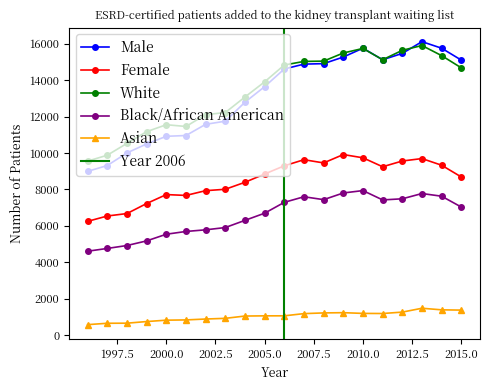

Reading left to right, what are all the values shown in this chart?

Male: 1996=8988	1997=9310	1998=10002	1999=10495	2000=10914	2001=10957	2002=11572	2003=11744	2004=12787	2005=13641	2006=14612	2007=14878	2008=14904	2009=15268	2010=15752	2011=15118	2012=15467	2013=16112	2014=15751	2015=15098
Female: 1996=6243	1997=6537	1998=6671	1999=7222	2000=7713	2001=7667	2002=7928	2003=8005	2004=8389	2005=8843	2006=9294	2007=9629	2008=9452	2009=9912	2010=9733	2011=9242	2012=9558	2013=9691	2014=9325	2015=8680
White: 1996=9551	1997=9876	1998=10525	1999=11169	2000=11550	2001=11454	2002=12103	2003=12218	2004=13072	2005=13905	2006=14830	2007=15026	2008=15043	2009=15489	2010=15739	2011=15119	2012=15637	2013=15900	2014=15344	2015=14673
Black/African American: 1996=4603	1997=4756	1998=4916	1999=5170	2000=5536	2001=5688	2002=5778	2003=5903	2004=6298	2005=6691	2006=7288	2007=7594	2008=7435	2009=7802	2010=7933	2011=7420	2012=7482	2013=7771	2014=7624	2015=7028
Asian: 1996=571	1997=646	1998=651	1999=740	2000=816	2001=830	2002=879	2003=917	2004=1043	2005=1054	2006=1055	2007=1176	2008=1214	2009=1228	2010=1188	2011=1182	2012=1259	2013=1471	2014=1384	2015=1369